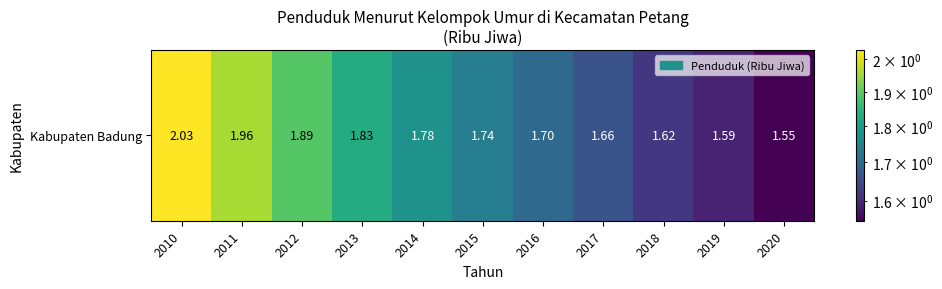

Is it true that the value at 2012 is 1.0?

False